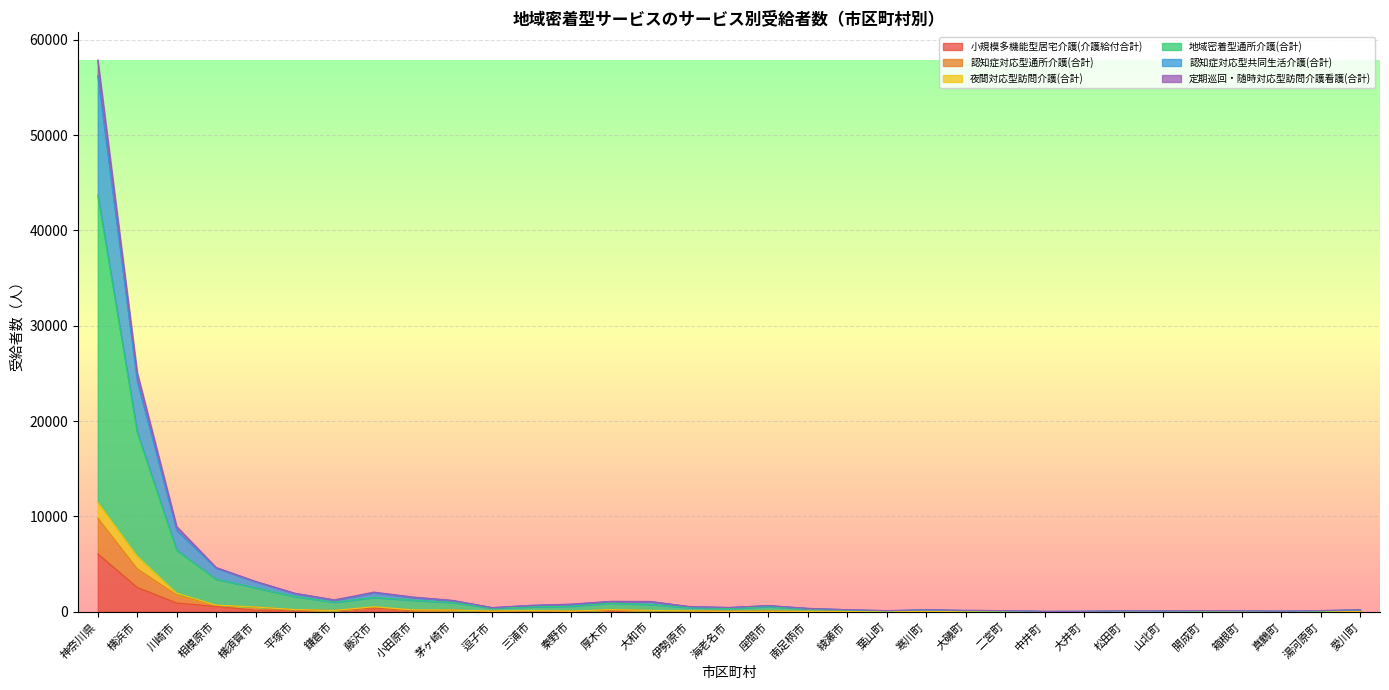

What is the maximum value for 小規模多機能型居宅介護(介護給付合計)?

6073